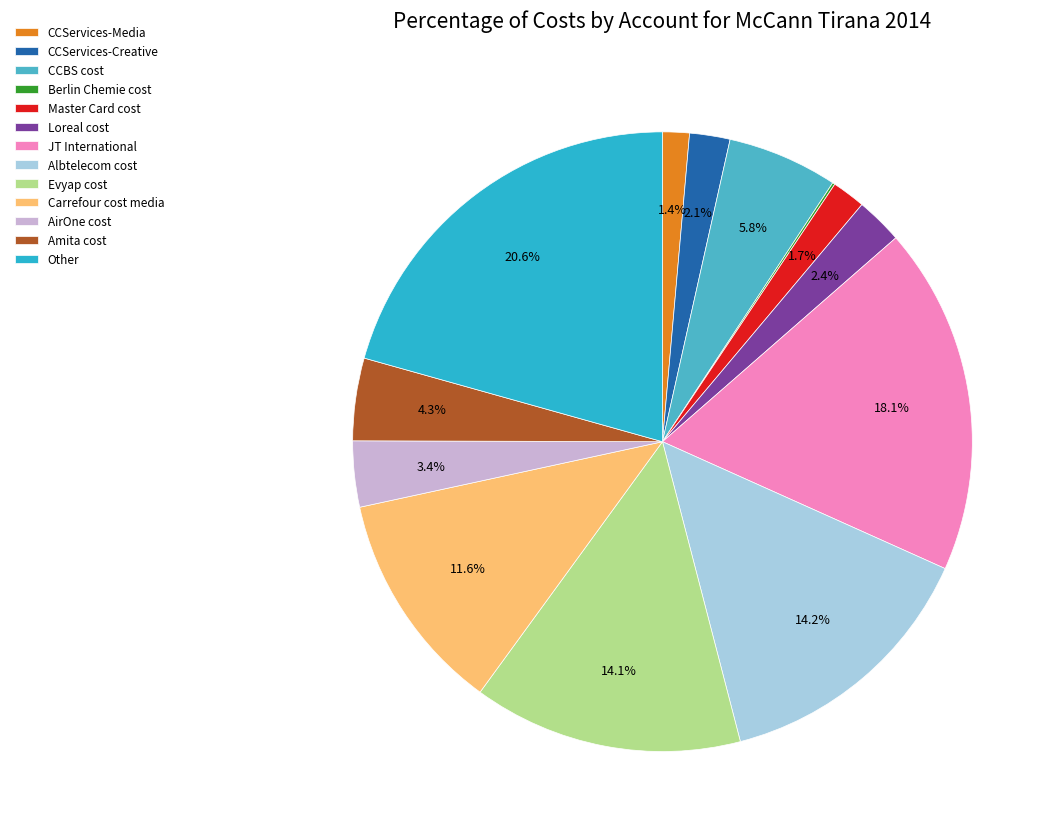

How many segments does this pie chart have?

13